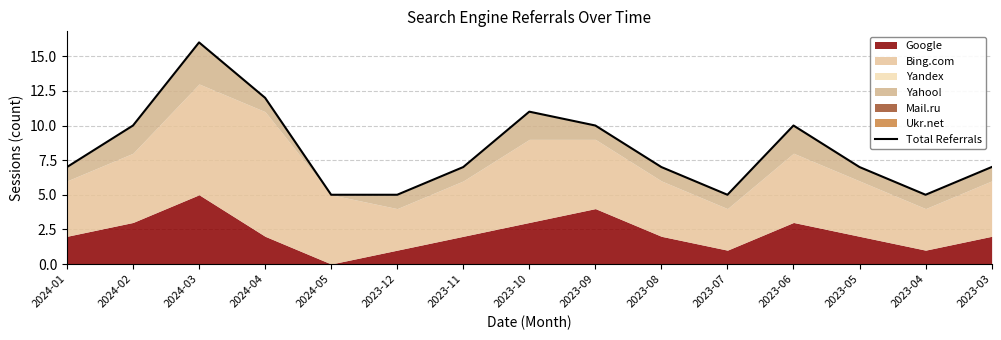

What is the difference between the second highest and second lowest values?

7